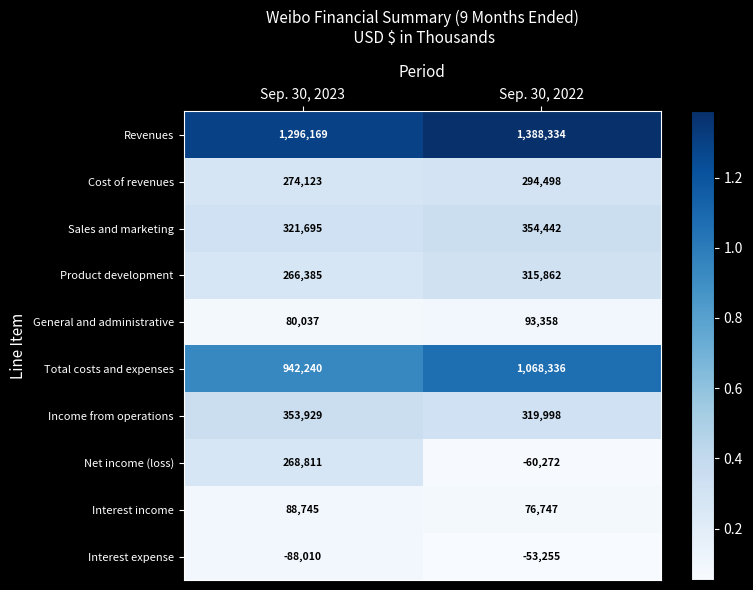

What is the approximate value of Cost of revenues at Sep. 30, 2022?

294498